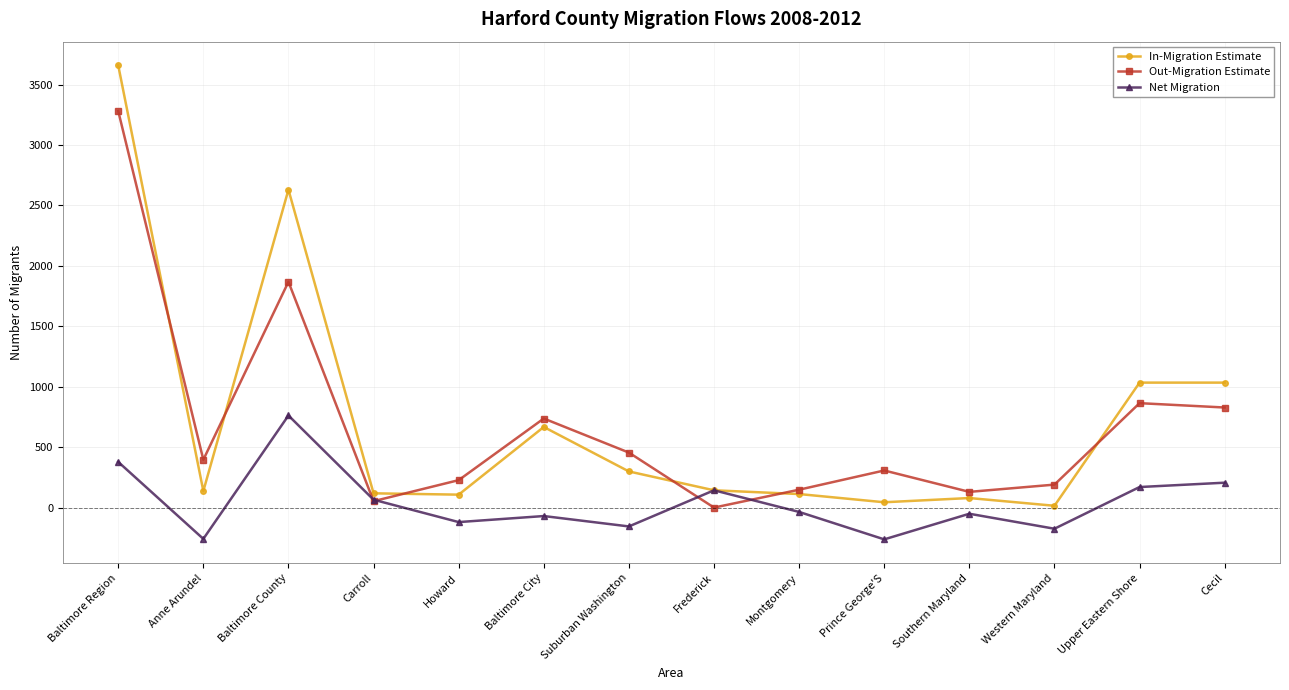

What is the total value across all series at Anne Arundel?

274